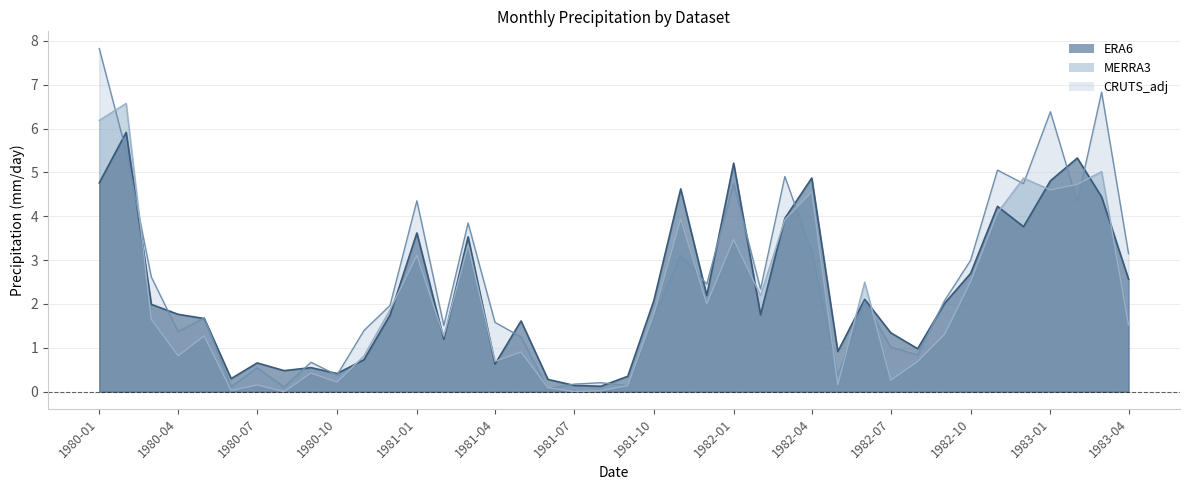

Where is the first local minimum for CRUTS_adj?

1980-04